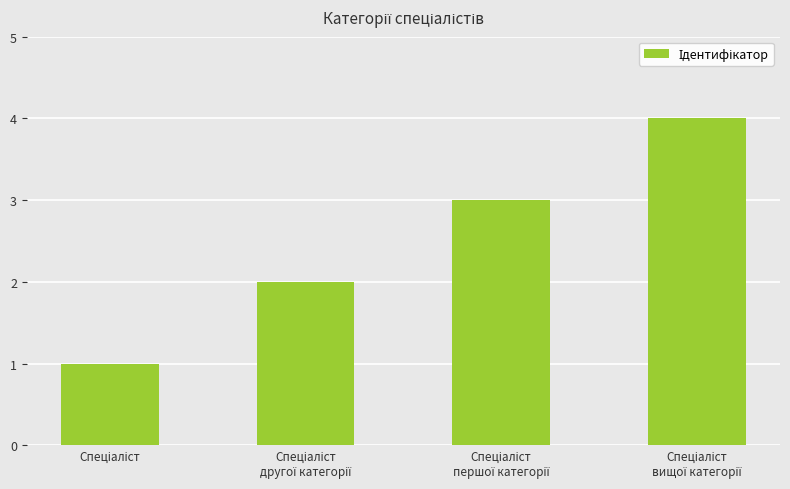

Count the number of categories in the chart.

4